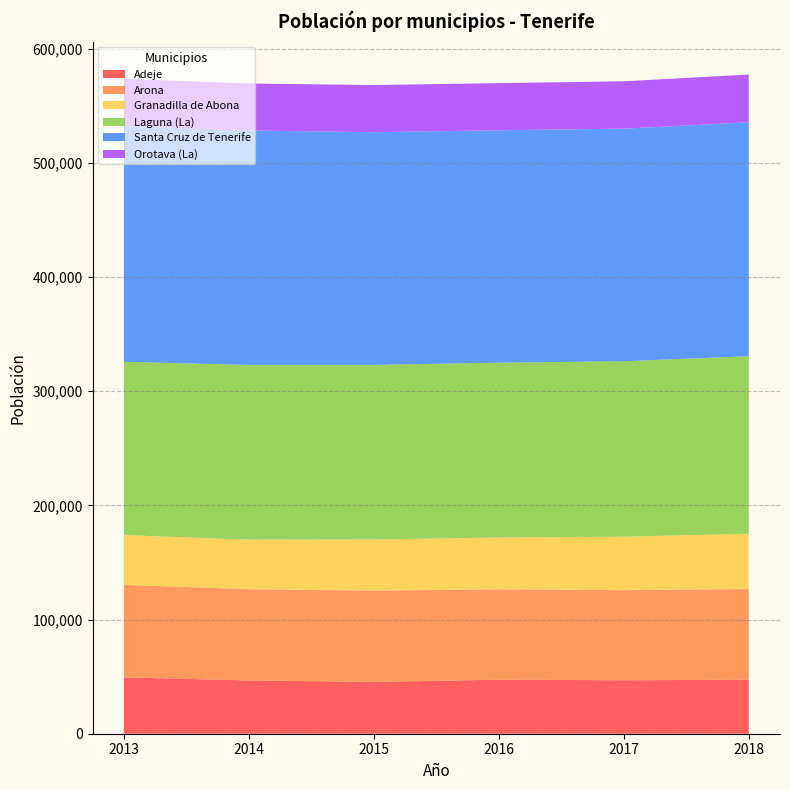

Reading left to right, transcribe all the data shown in this chart.

Adeje: 49387	46667	45405	47316	46833	47280
Arona: 80987	79890	79928	79172	78930	79448
Granadilla de Abona: 43608	43455	44846	45332	46816	48374
Laguna (La): 151718	153009	152843	153111	153655	155549
Santa Cruz de Tenerife: 206593	205279	203811	203585	203692	204856
Orotava (La): 41255	41179	41317	41294	41500	41833